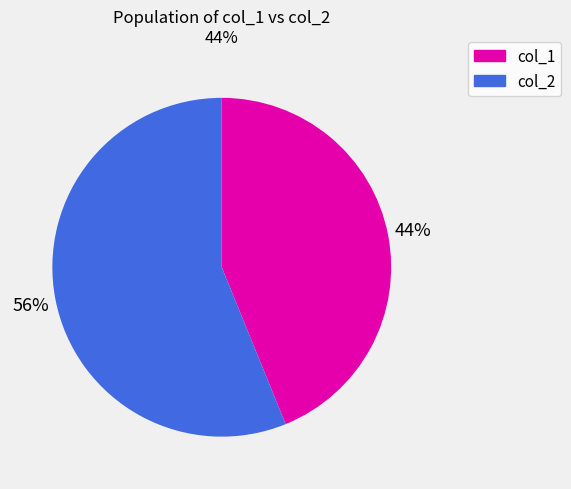

How many slices are in this pie chart?

2